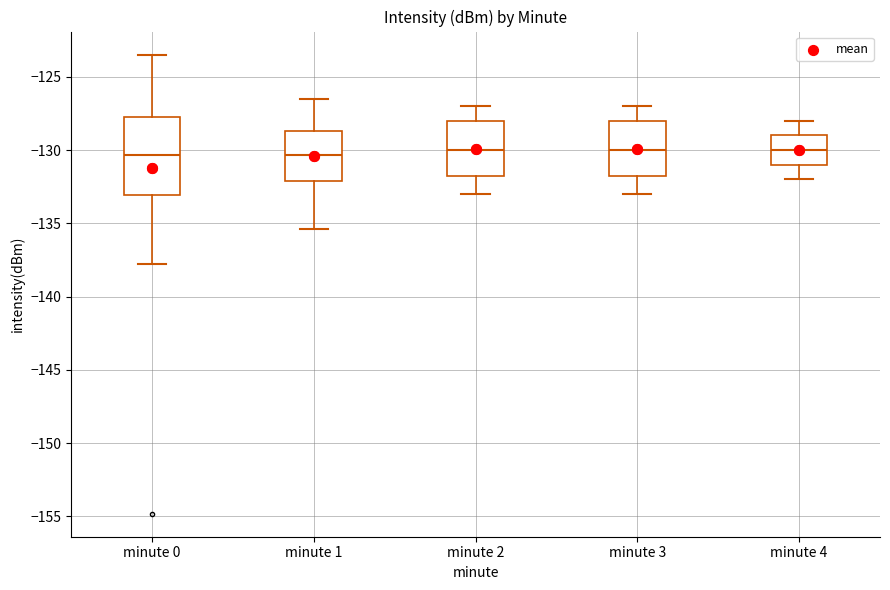

Where does the median line of the box for minute 1 sit on the y-axis? The values are not printed on the chart, so give them approximately, as read against the axis.

-130.5